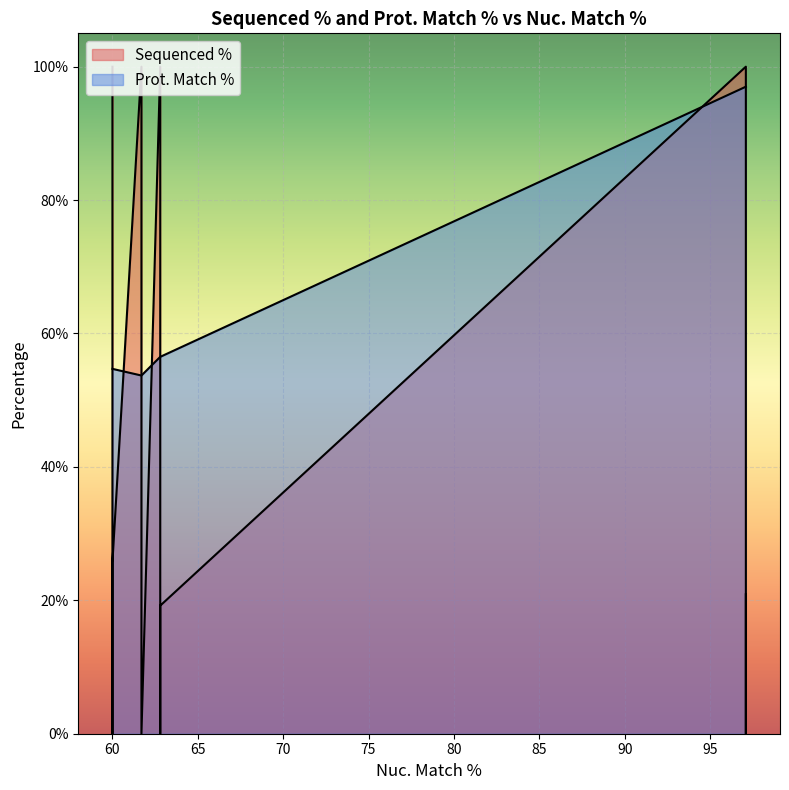

What is the approximate value of Prot. Match % at ccsbBroadEn_02599?

56.5